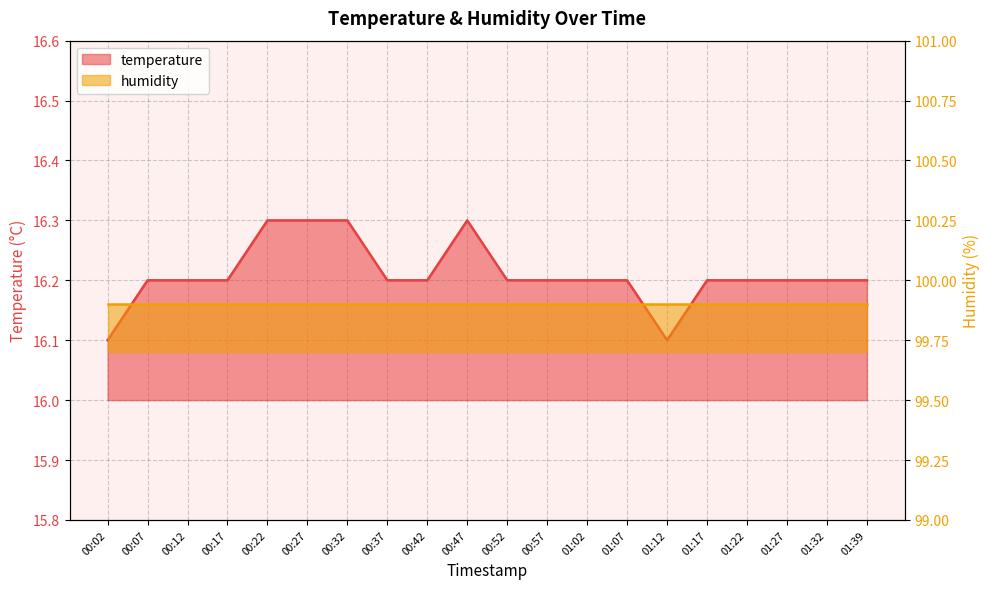

List the labels in order of value, smallest first.

00:02, 01:12, 00:07, 00:12, 00:17, 00:37, 00:42, 00:52, 00:57, 01:02, 01:07, 01:17, 01:22, 01:27, 01:32, 01:39, 00:22, 00:27, 00:32, 00:47